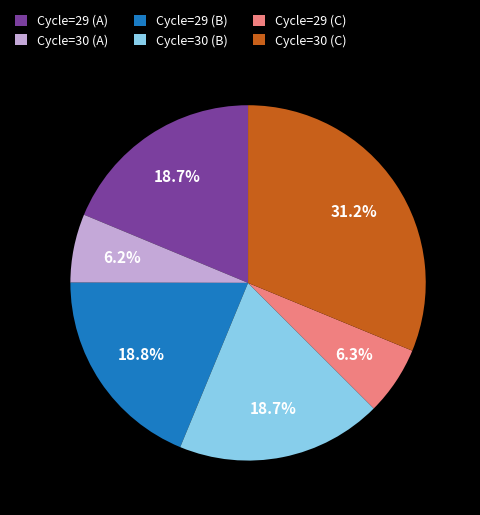

Which slice is the largest?

Cycle=30 (C)